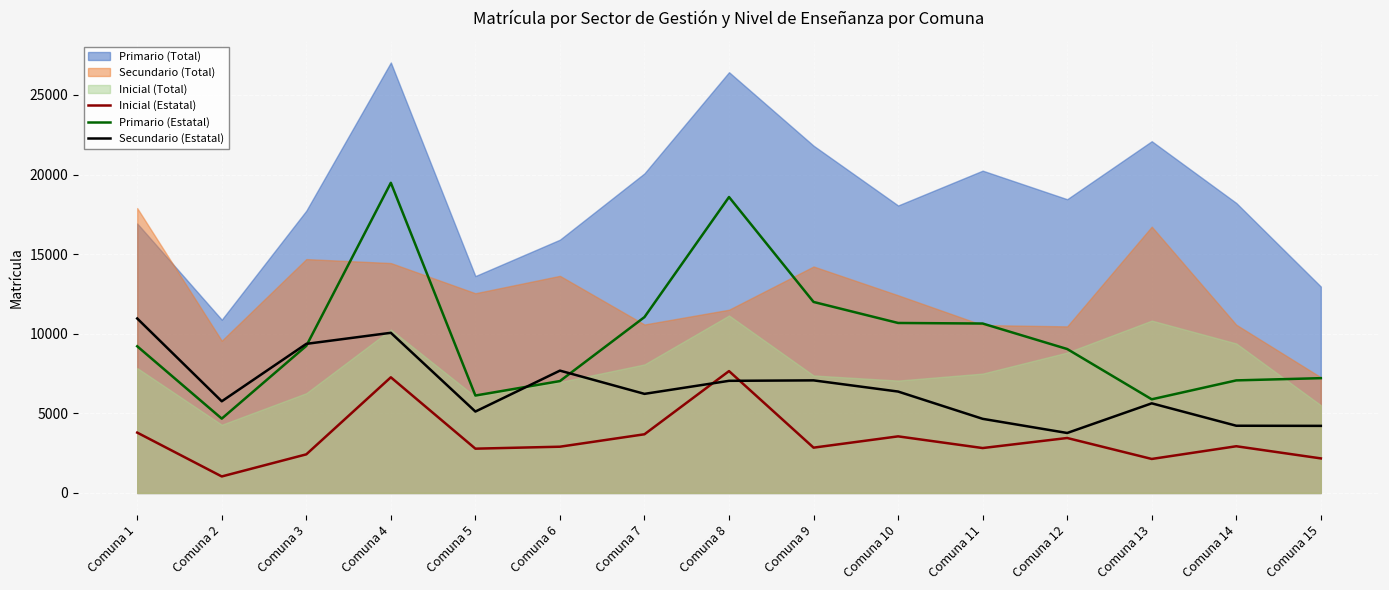

What is the value of the Inicial (Estatal) point at the 14th from the left?

2935